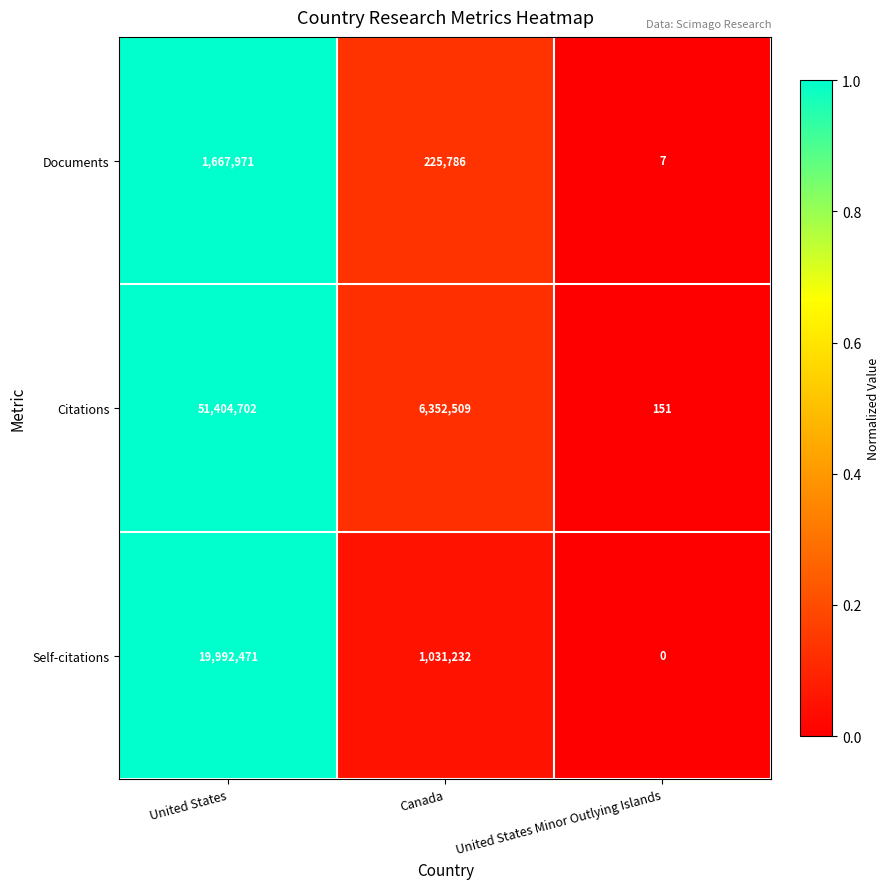

What is the total value across all series at Canada?

7609527